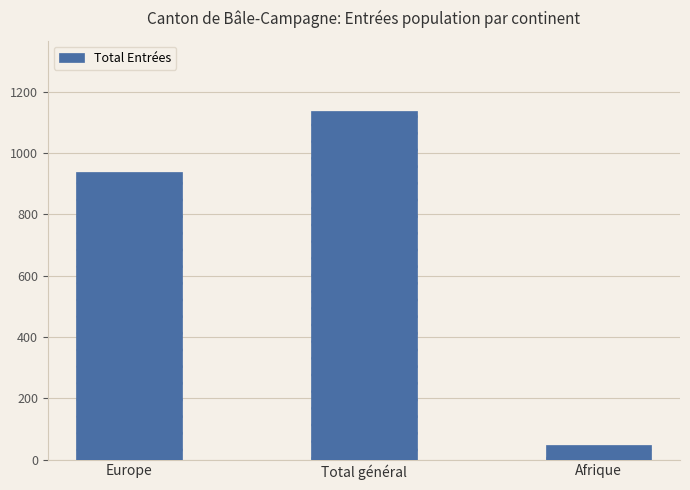

Rank the categories by value from lowest to highest.

Afrique, Europe, Total général